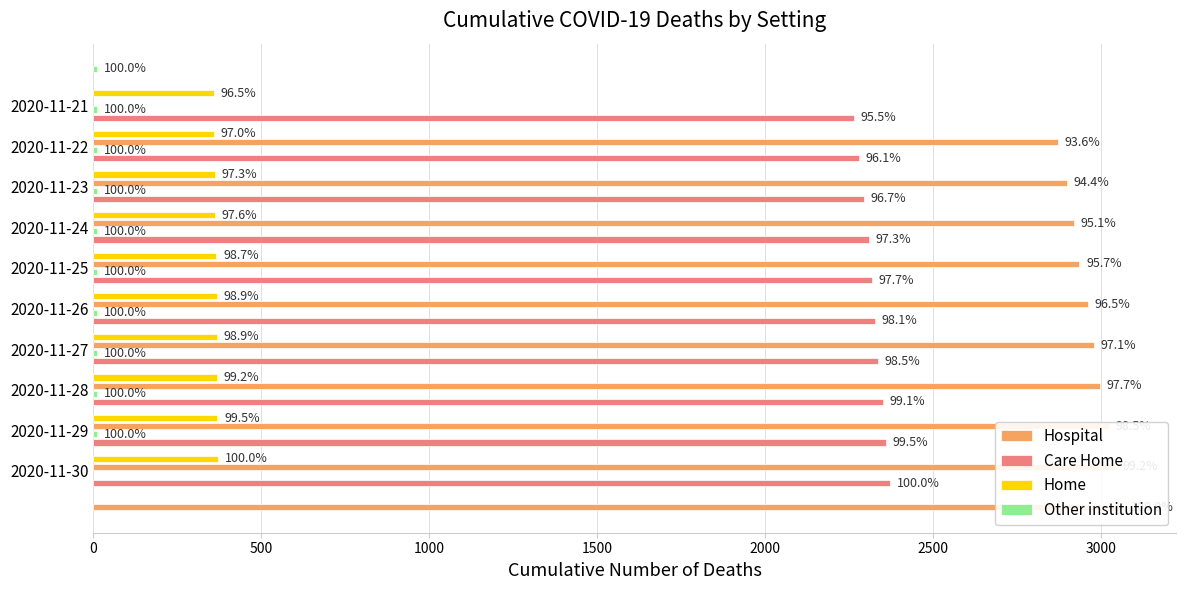

What is the greatest value displayed?

3069.0